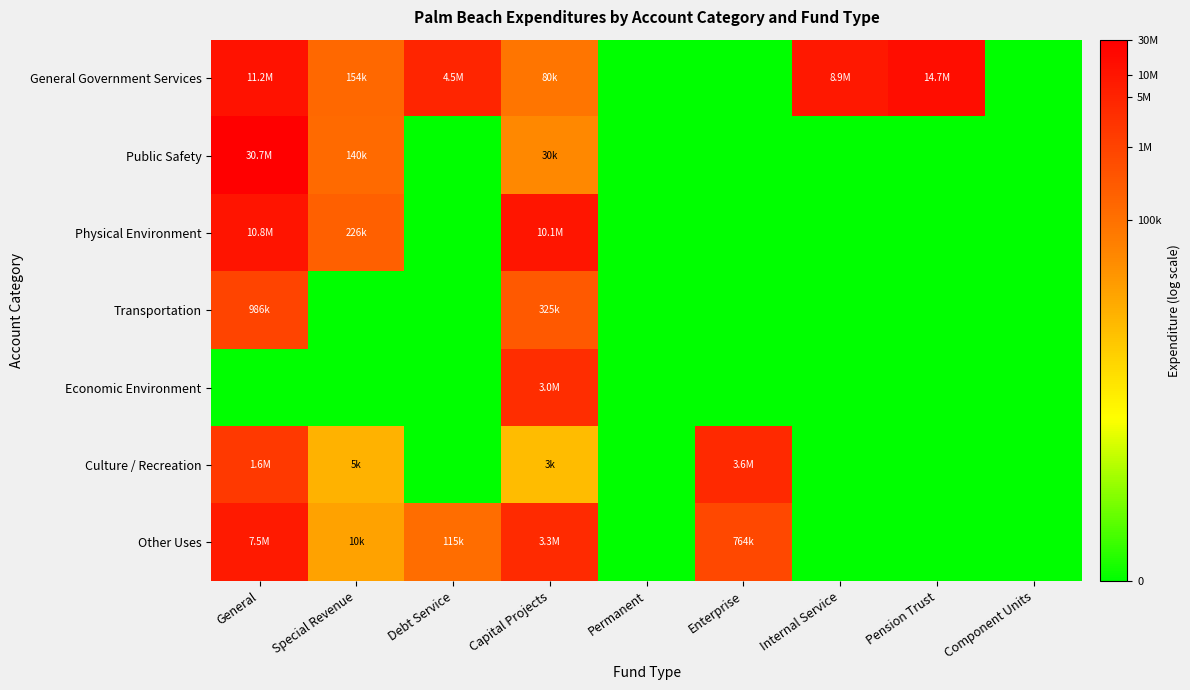

What is the difference between the highest and lowest values at General?

17.2